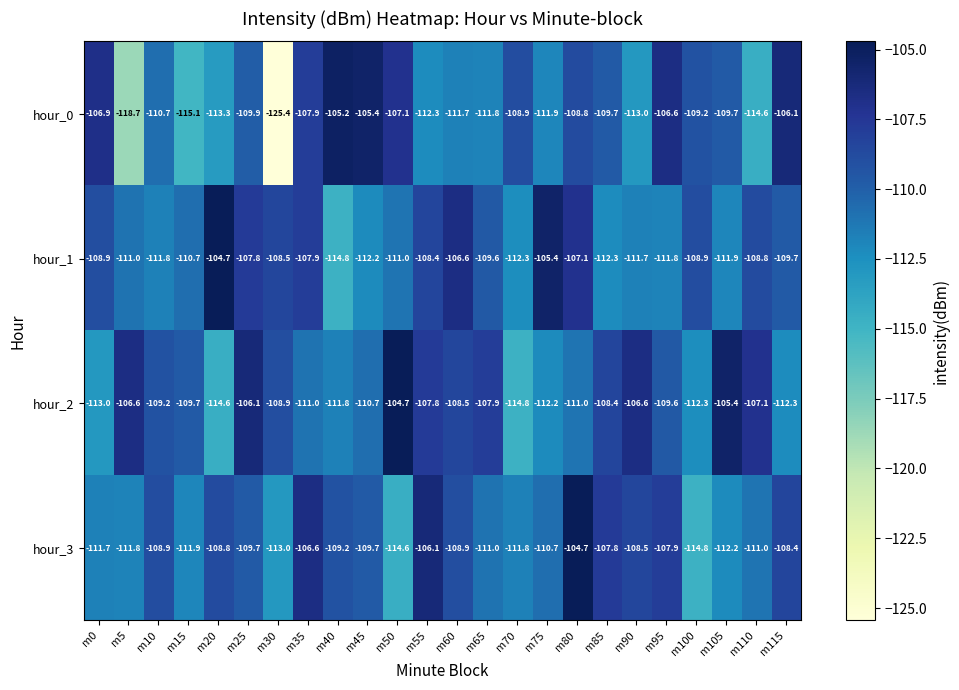

The value of hour_0 at m30 is -208.0. True or false?

False